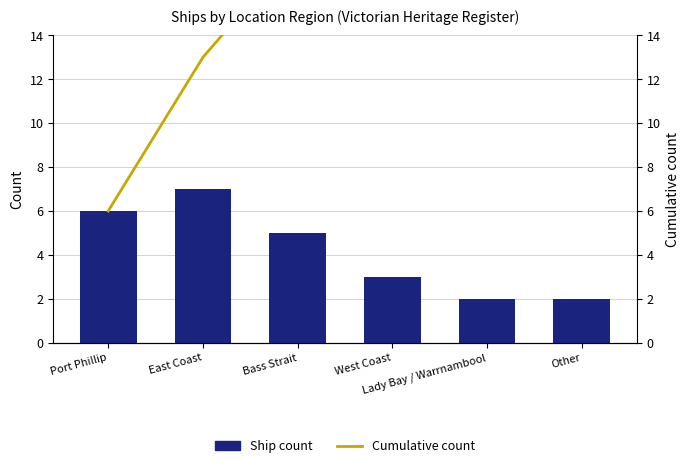

What is the value of the Cumulative count bar at the 2nd from the left?

13